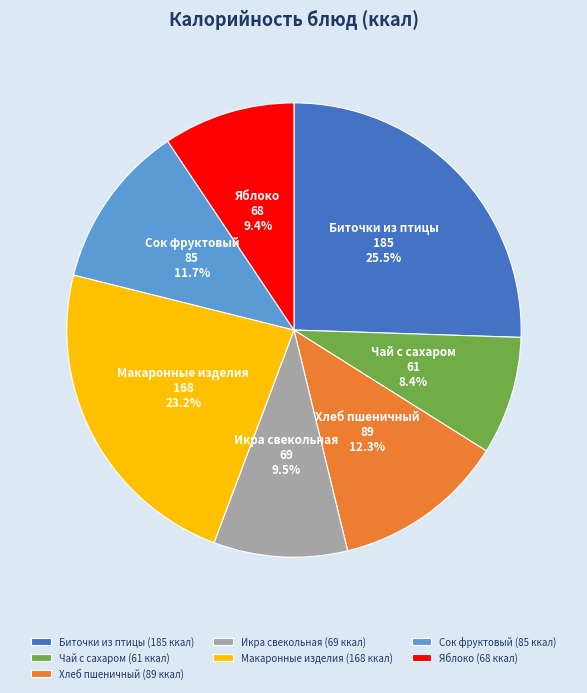

Does Чай с сахаром represent more than half of the total?

No